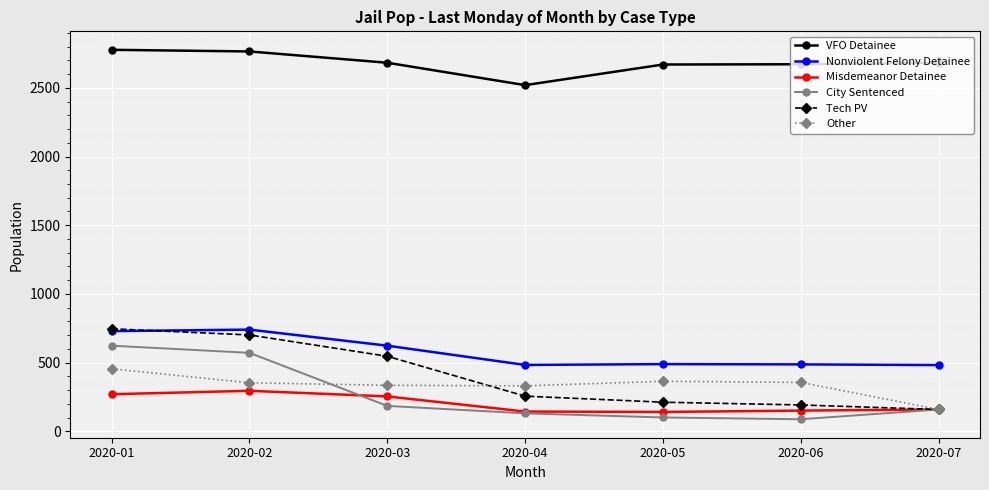

True or false: City Sentenced has a value of 160 at 2020-07.

True